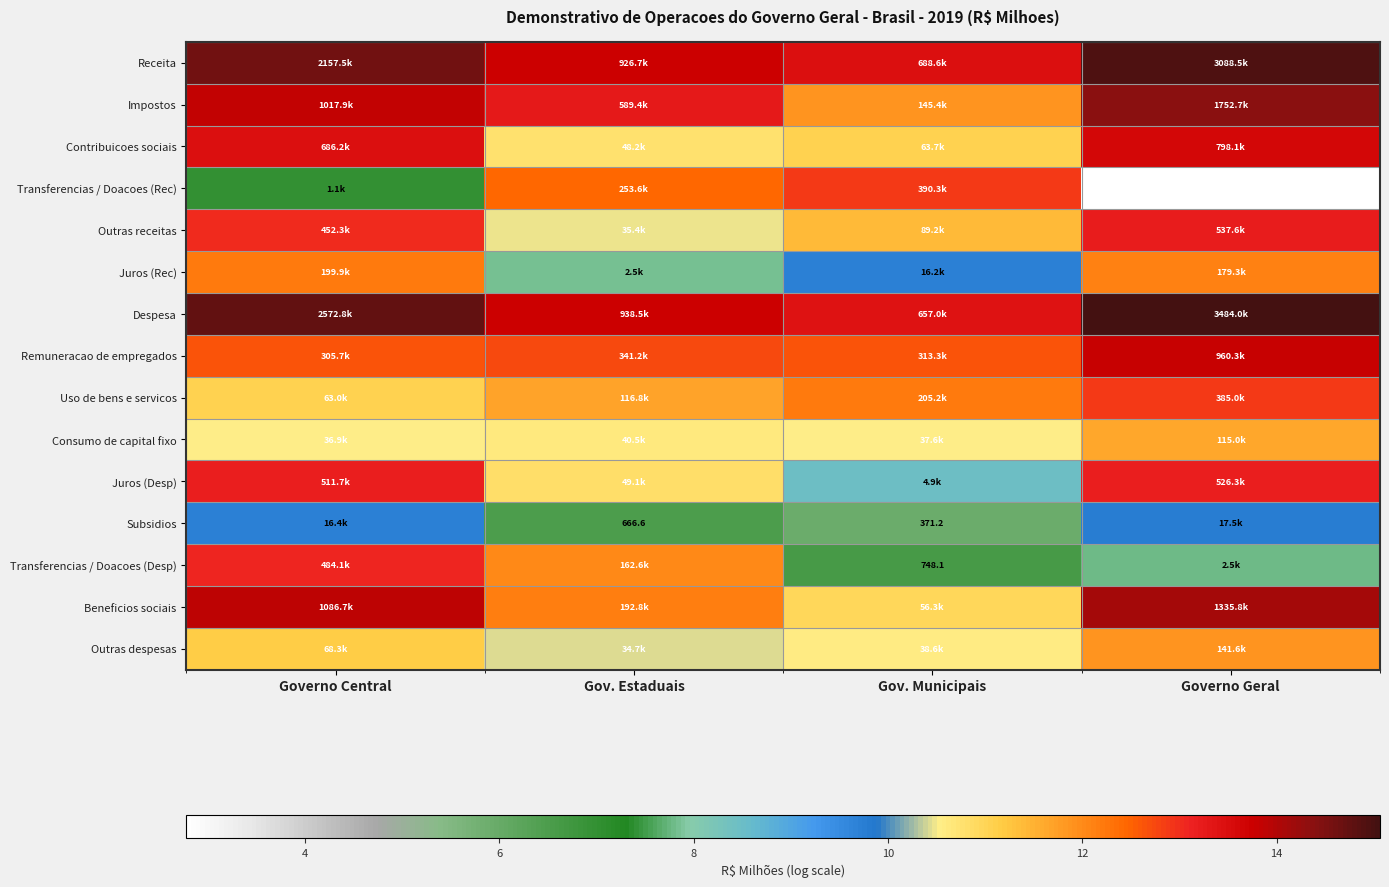

The Beneficios sociais series shows 9.6 at Governo Geral. True or false?

False